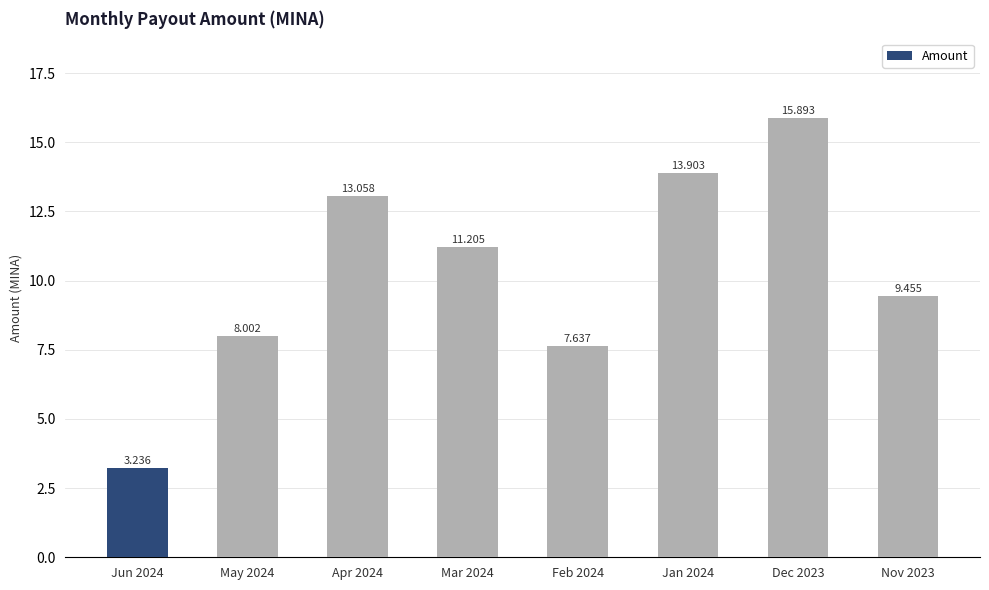

What is the ratio of the value at Apr 2024 to the value at Dec 2023?

0.8